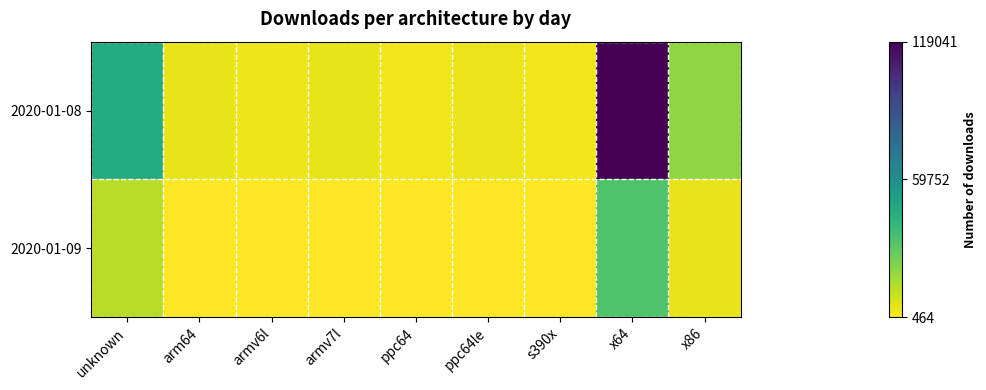

What is the minimum value shown in the chart?

464